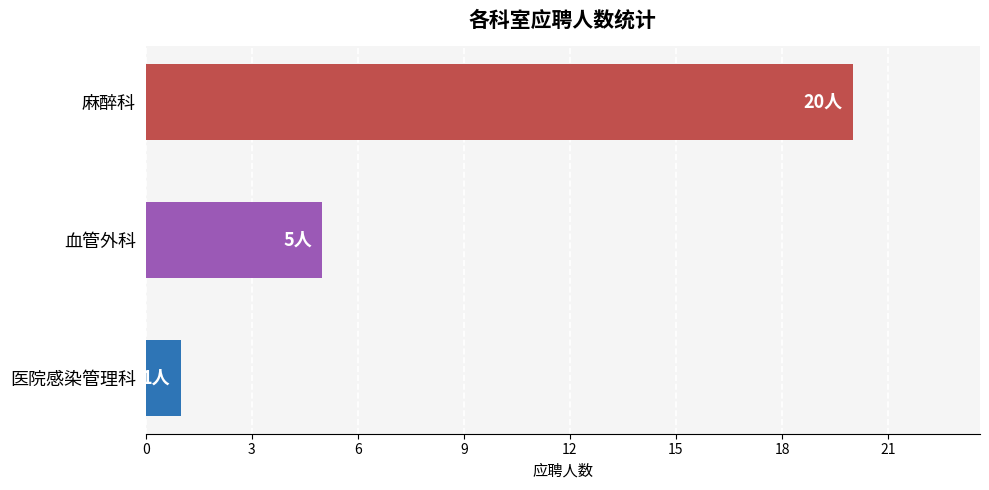

List the labels in order of value, smallest first.

医院感染管理科, 血管外科, 麻醉科